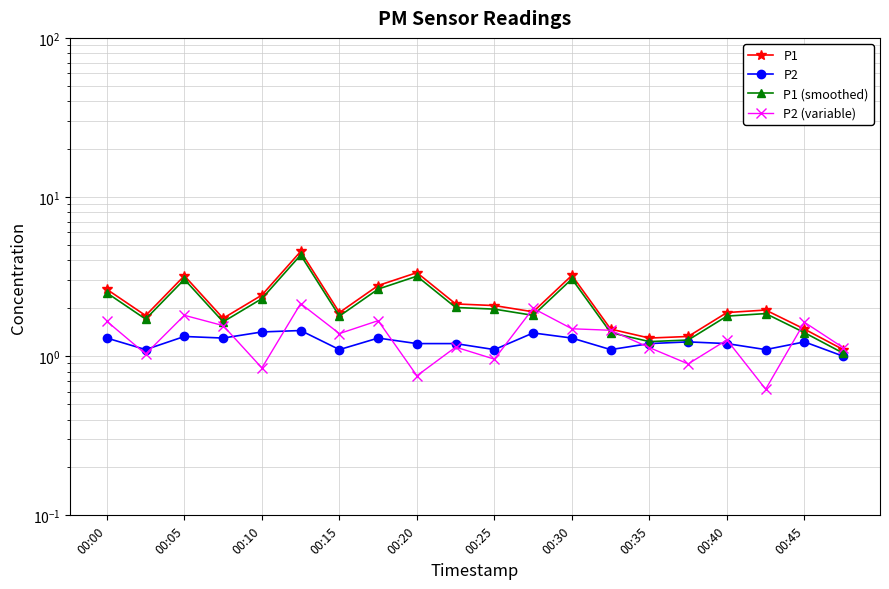

What is the value of the P1 (smoothed) point at the 1st from the left?

2.5